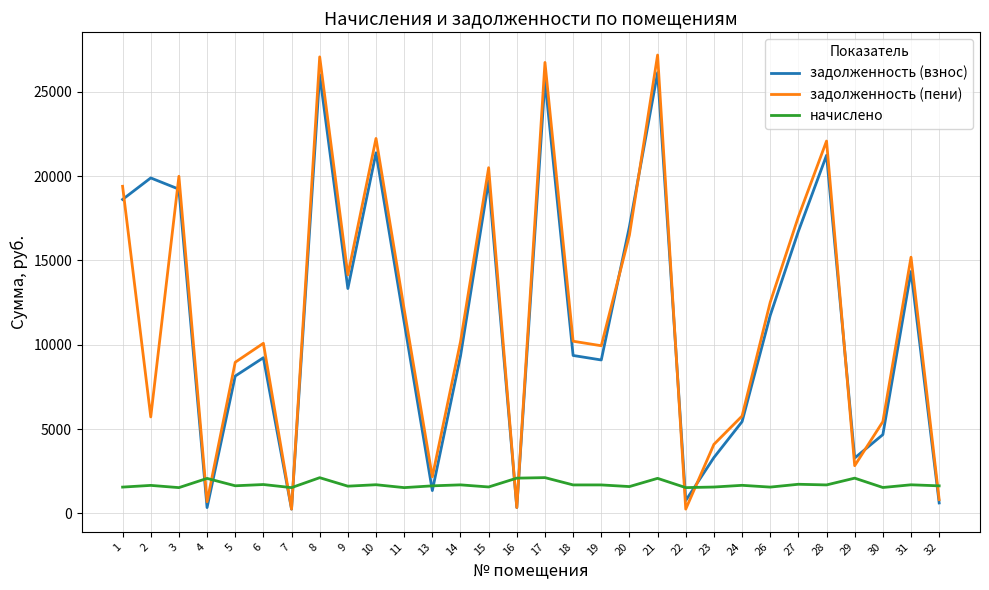

Is the value of задолженность (пени) at 24 greater than the value of задолженность (взнос) at 17?

No